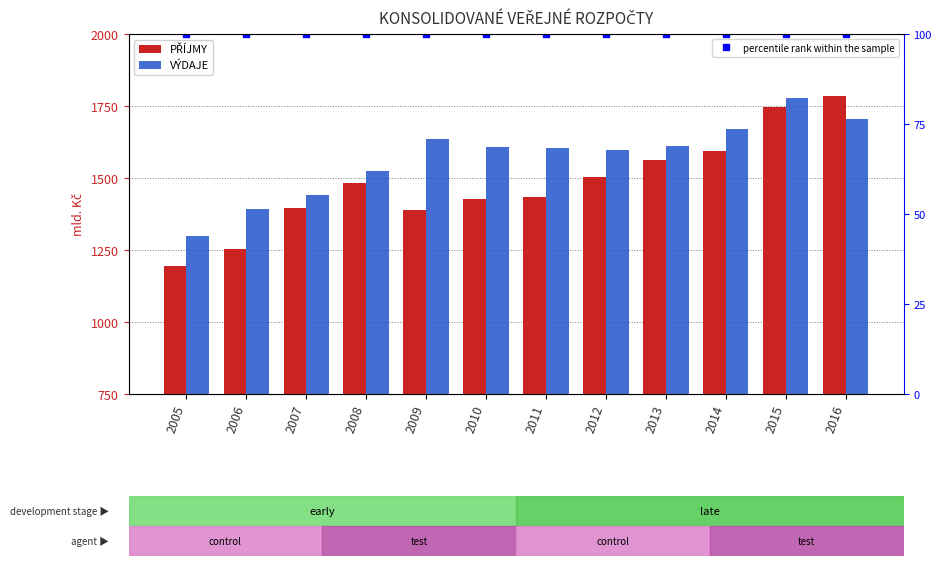

The VÝDAJE series shows 1635.9 at 2009. True or false?

True